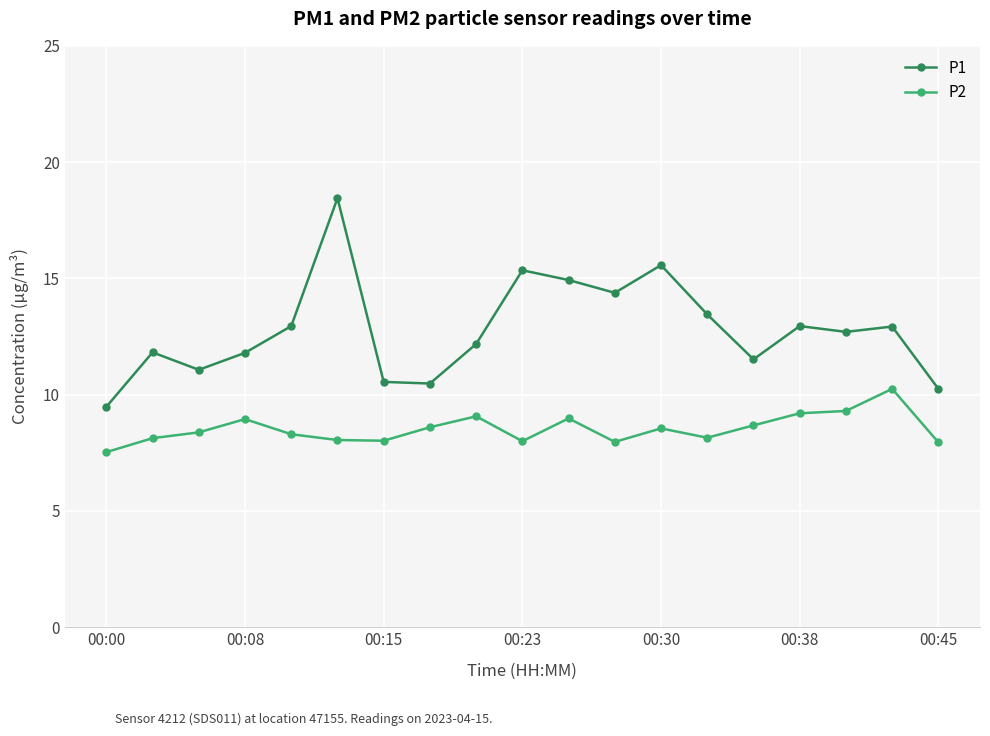

What is the value of the P1 point at the 13th from the left?

15.6